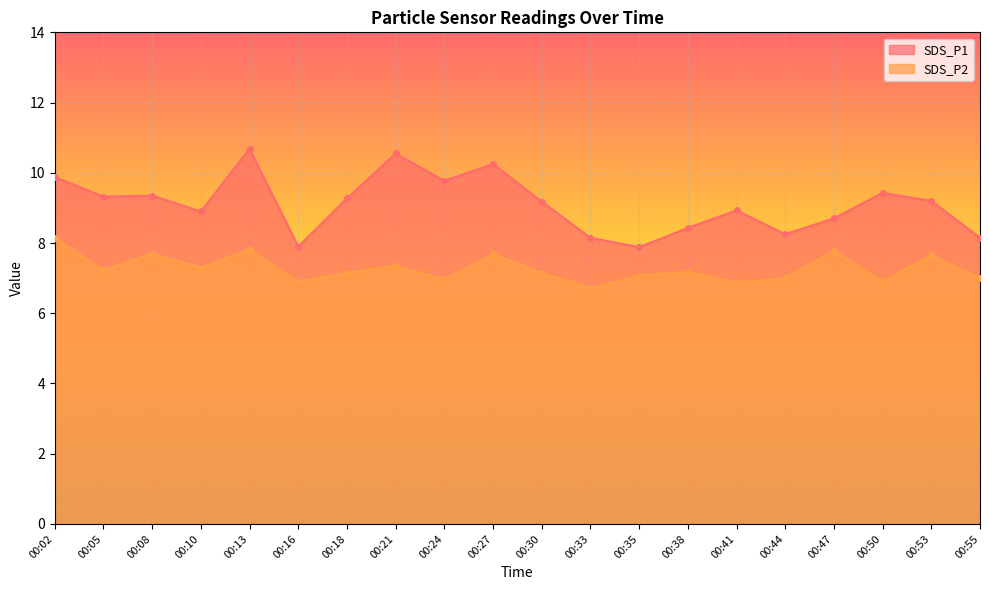

True or false: SDS_P1 has more than 0 points higher than both neighbors.

True